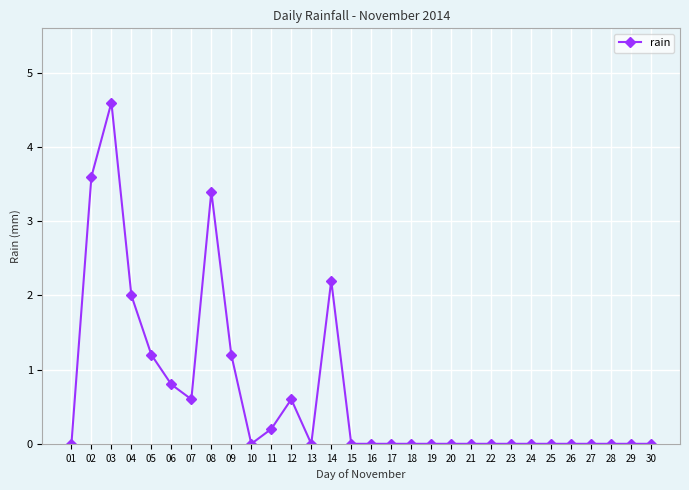

Where is the first local minimum?

07